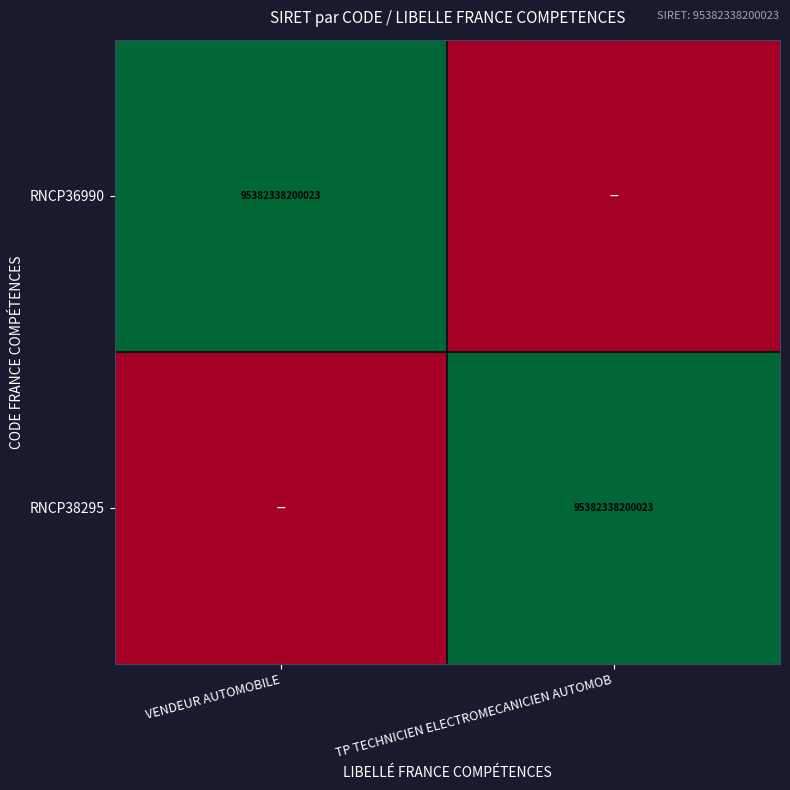

How many data points does each series have?

2